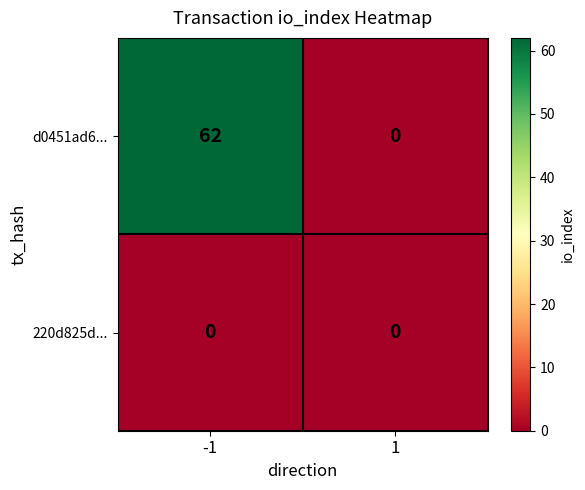

What is the total value across all series at -1?

62